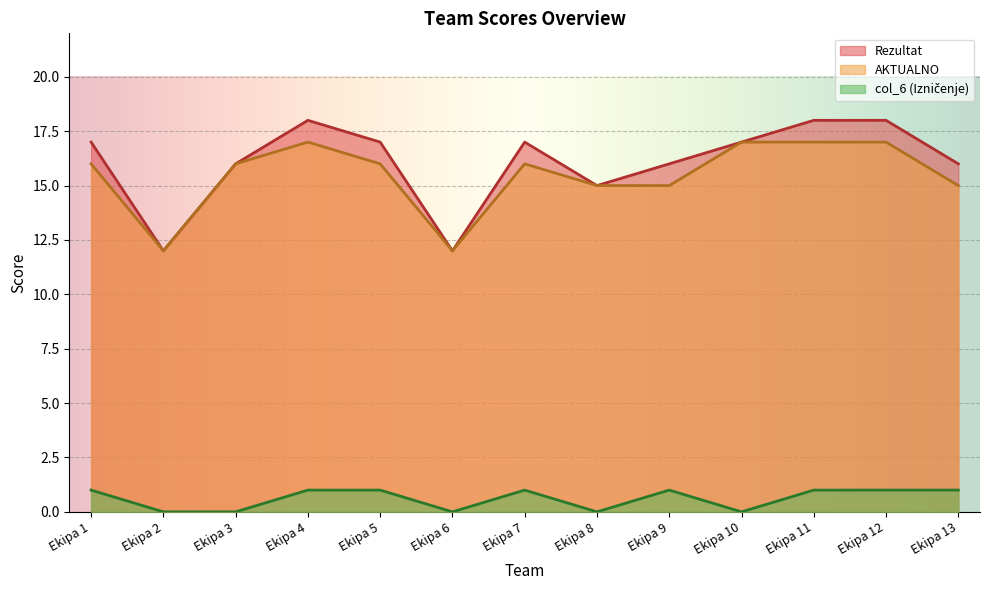

Is the value of col_6 at Ekipa 10 greater than the value of Rezultat at Ekipa 11?

No